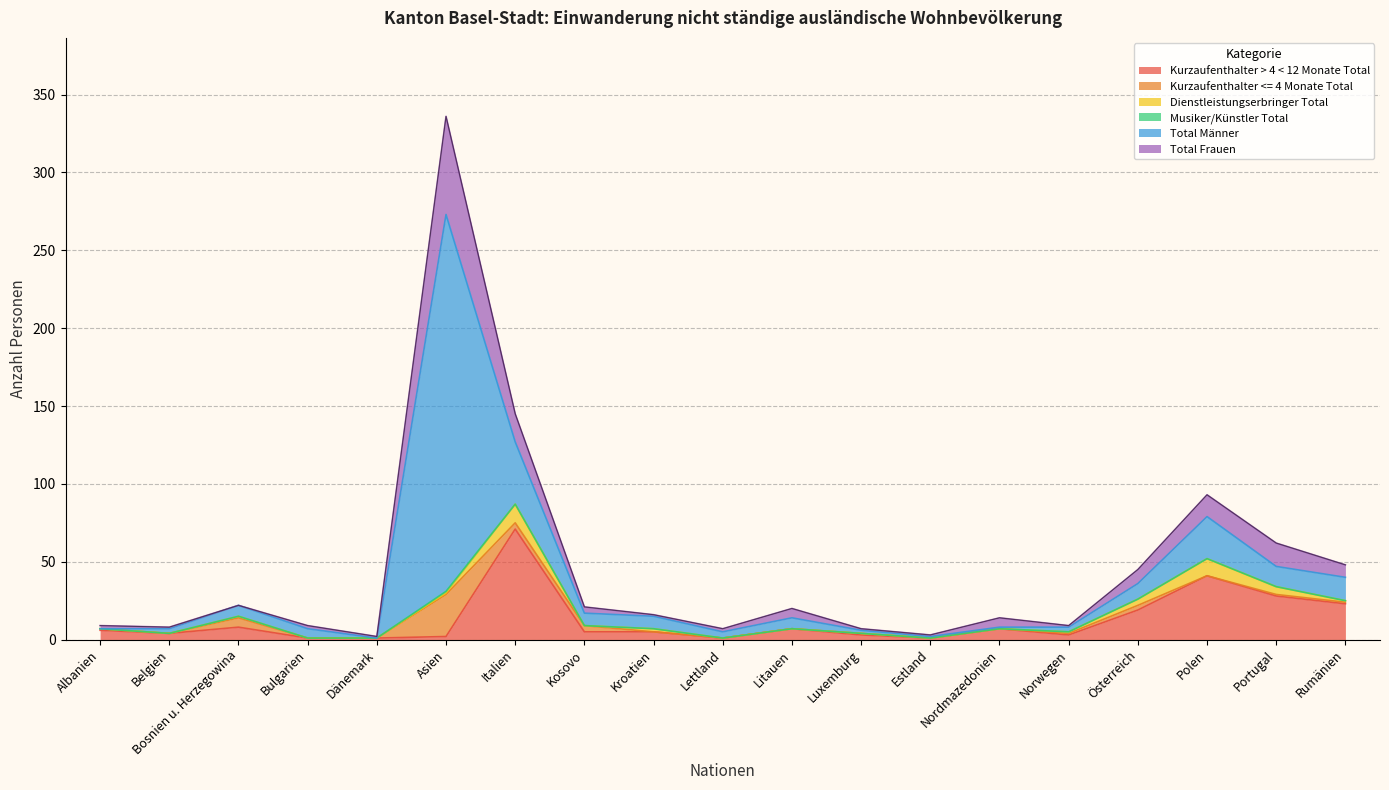

What is the average value of the Kurzaufenthalter > 4 < 12 Monate Total series?

12